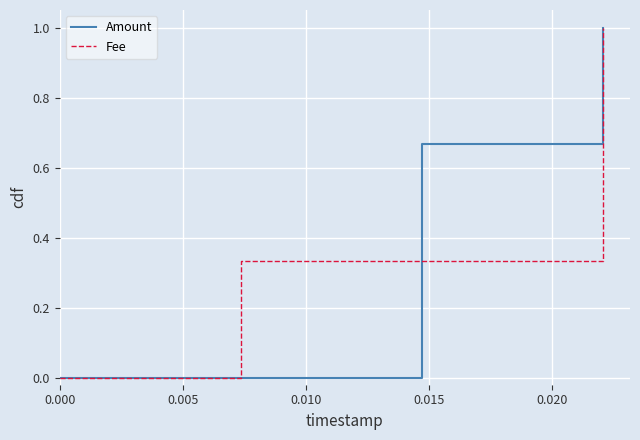

Which series has the largest total across all categories?

Amount